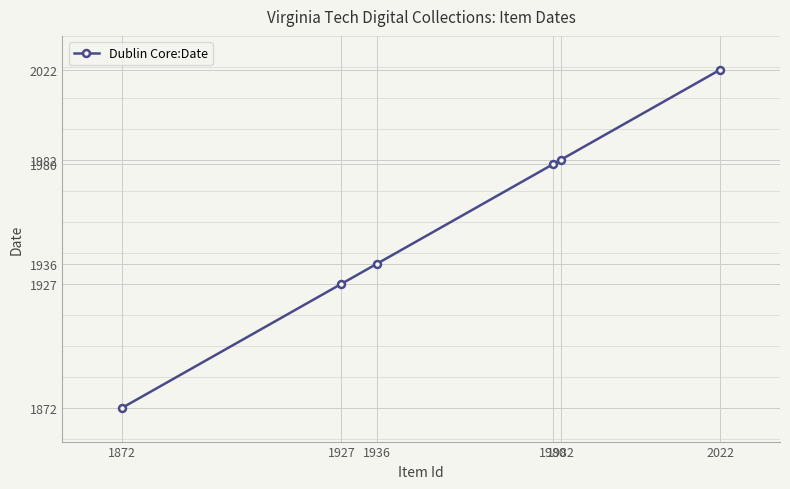

Reading left to right, transcribe all the data shown in this chart.

1872=1872	1927=1927	1936=1936	1980=1980	1982=1982	2022=2022